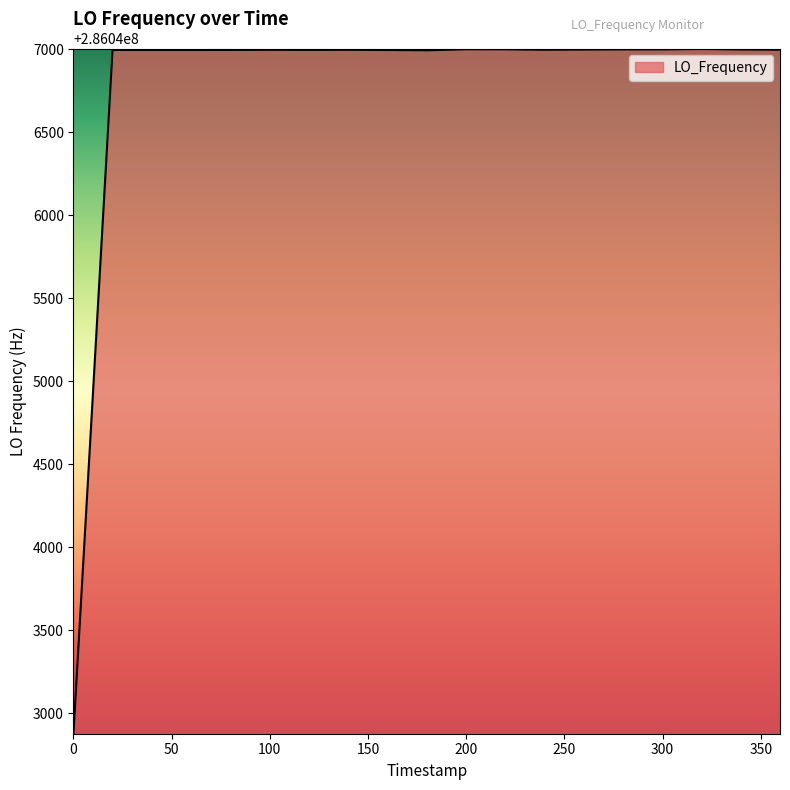

What is the difference between the maximum and second lowest values?

7.8